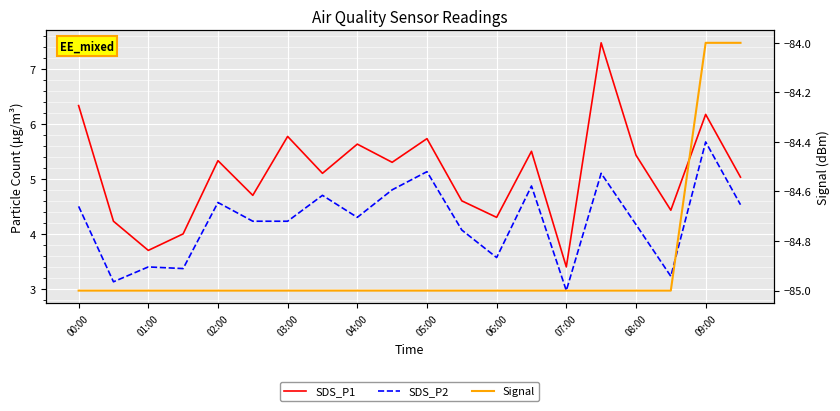

Rank the series by their maximum value, from highest to lowest.

SDS_P1, SDS_P2, Signal